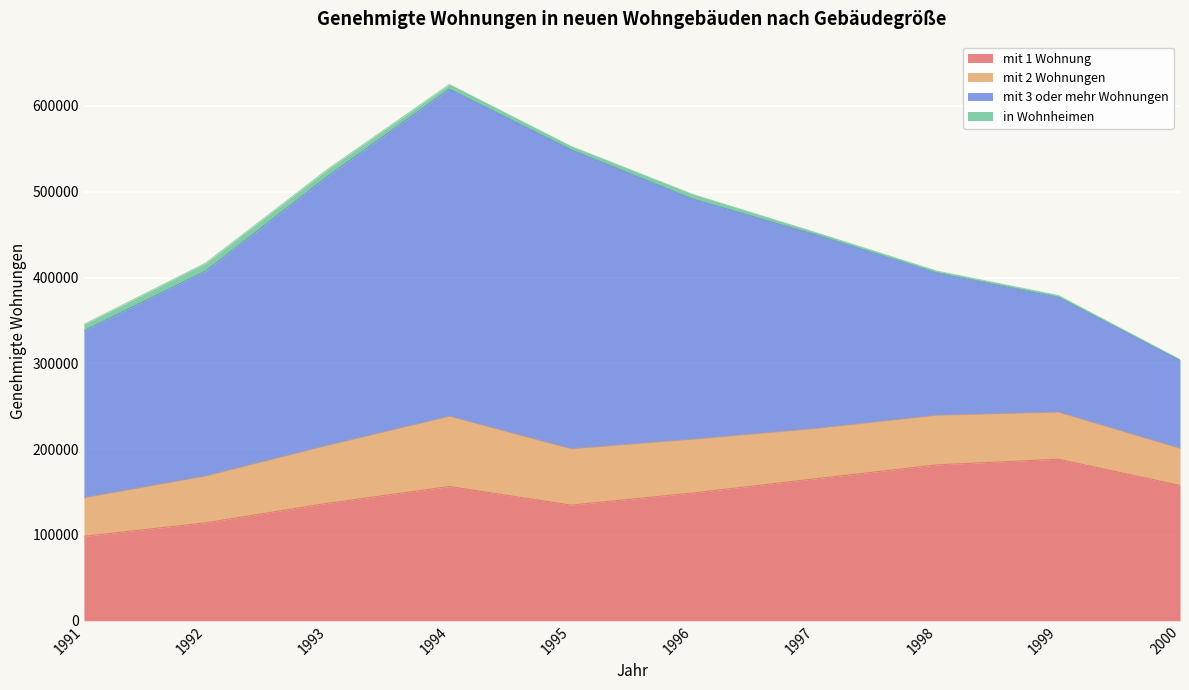

Which series has the largest total across all categories?

mit 3 oder mehr Wohnungen